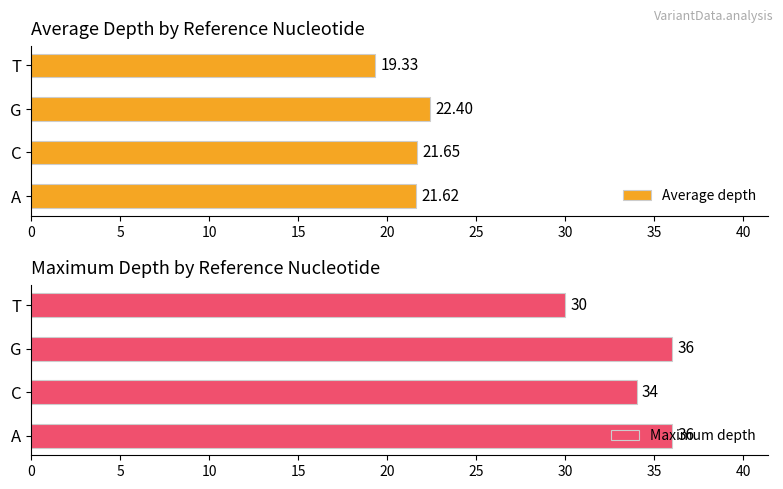

List the labels in order of Average depth value, smallest first.

T, A, C, G